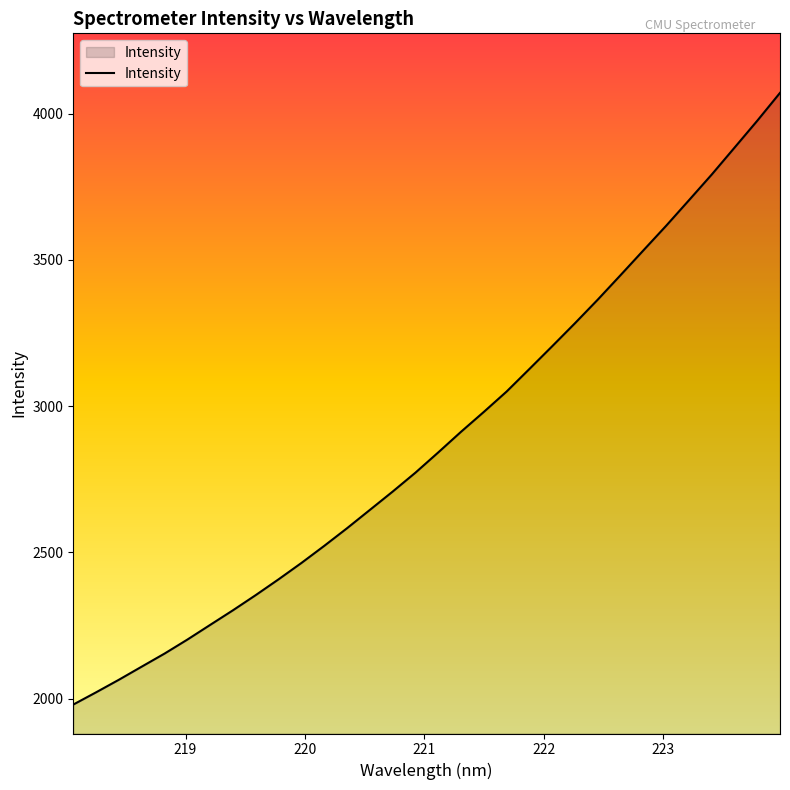

What is the difference between the maximum and minimum values?

2092.2